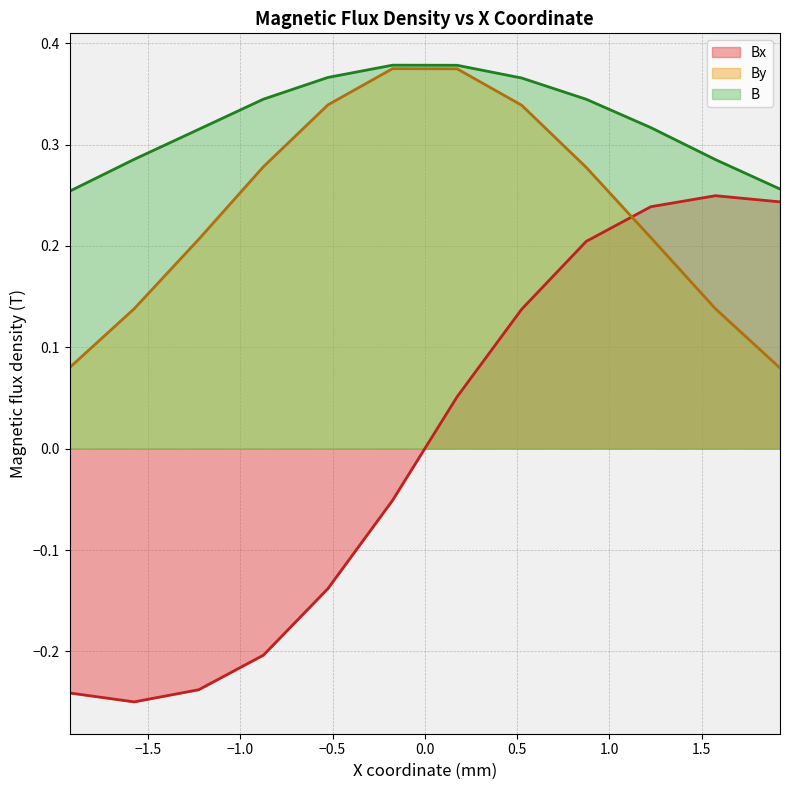

Is the value of B at -0.175 greater than the value of Bx at -0.525?

Yes